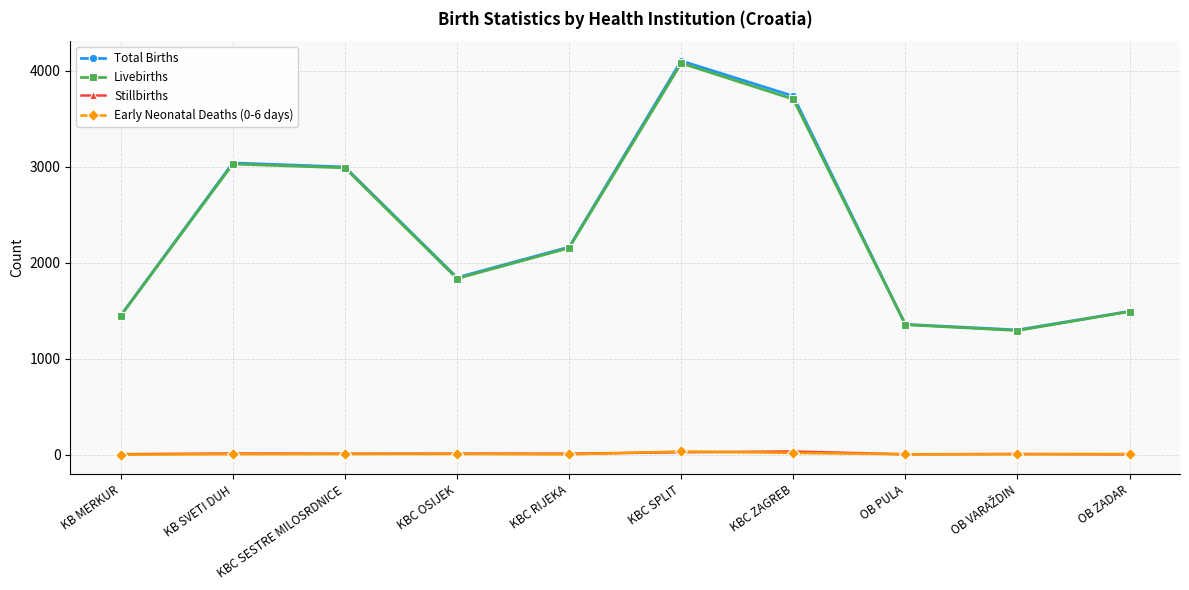

True or false: Total Births has a value of 1357 at OB PULA.

True